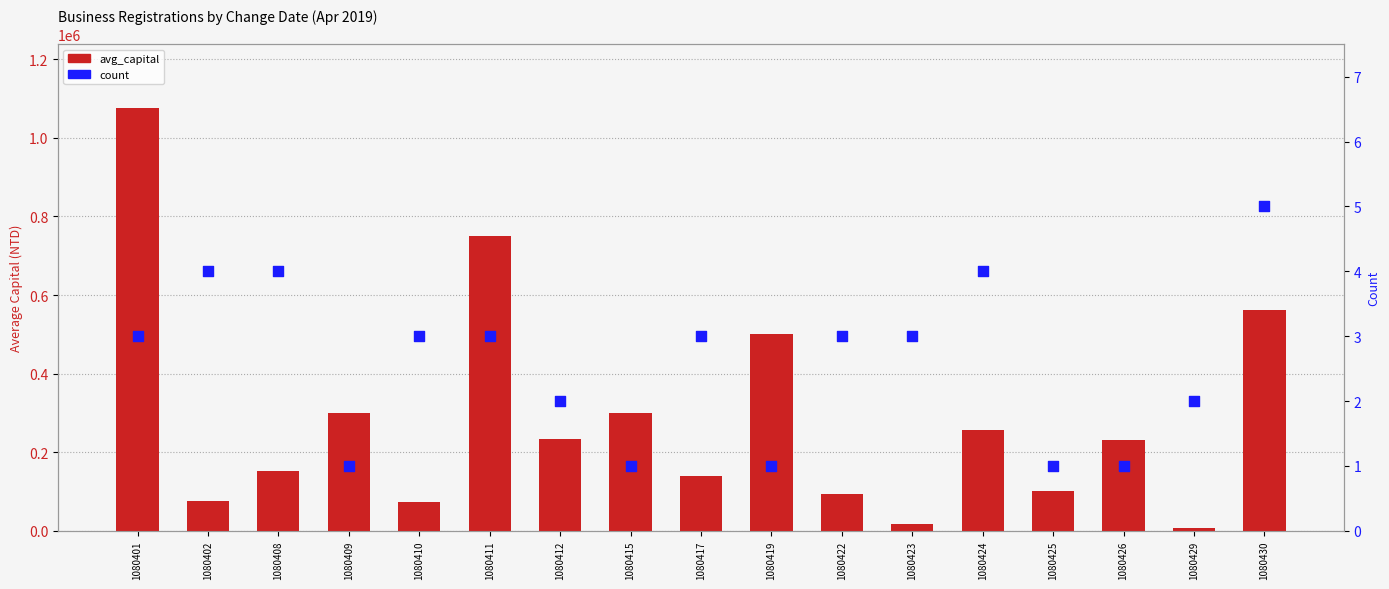

Is the value of avg_capital at 1080425 greater than the value of count at 1080412?

Yes